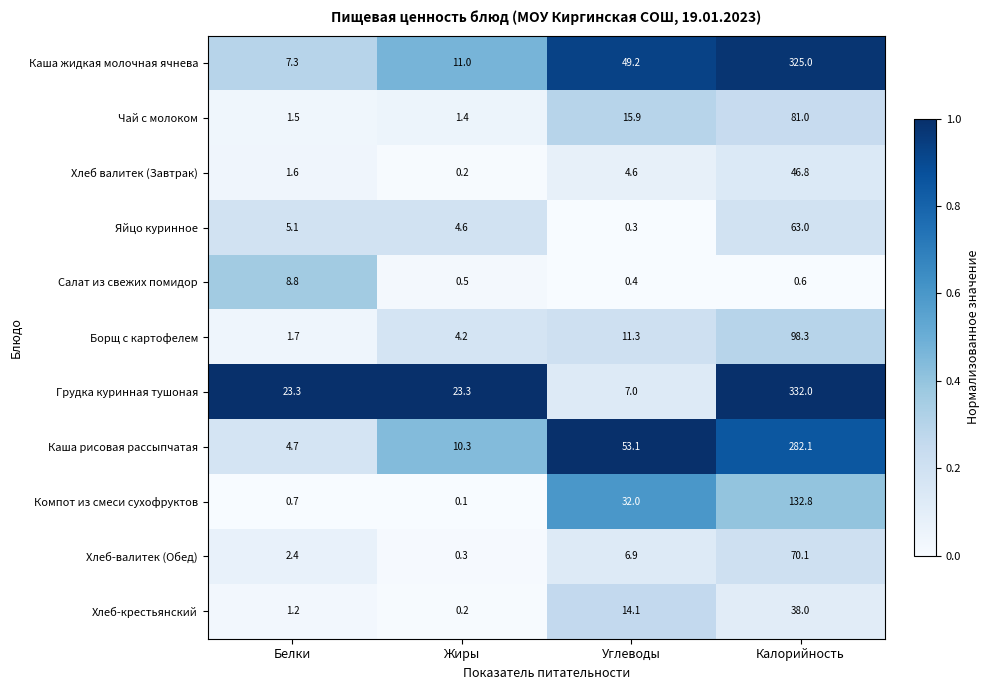

What is the difference between the maximum and minimum values in the Хлеб-крестьянский series?

37.8